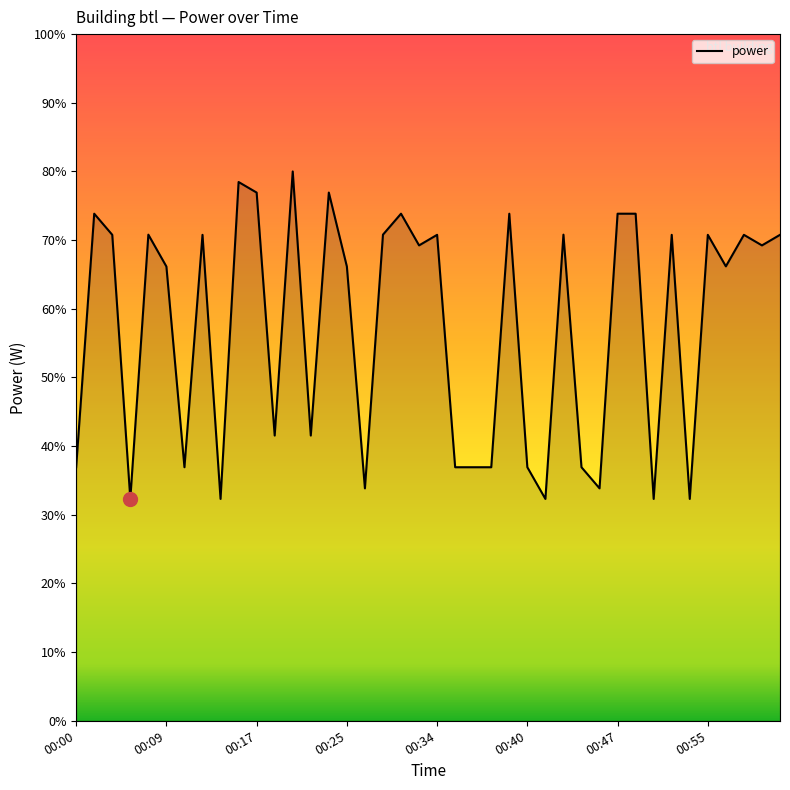

What is the maximum value shown in the chart?

80.0